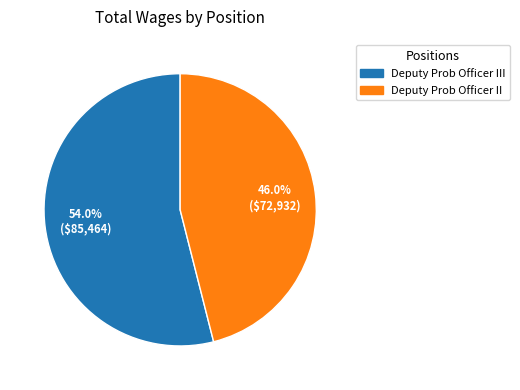

Does any single category account for the majority?

Yes